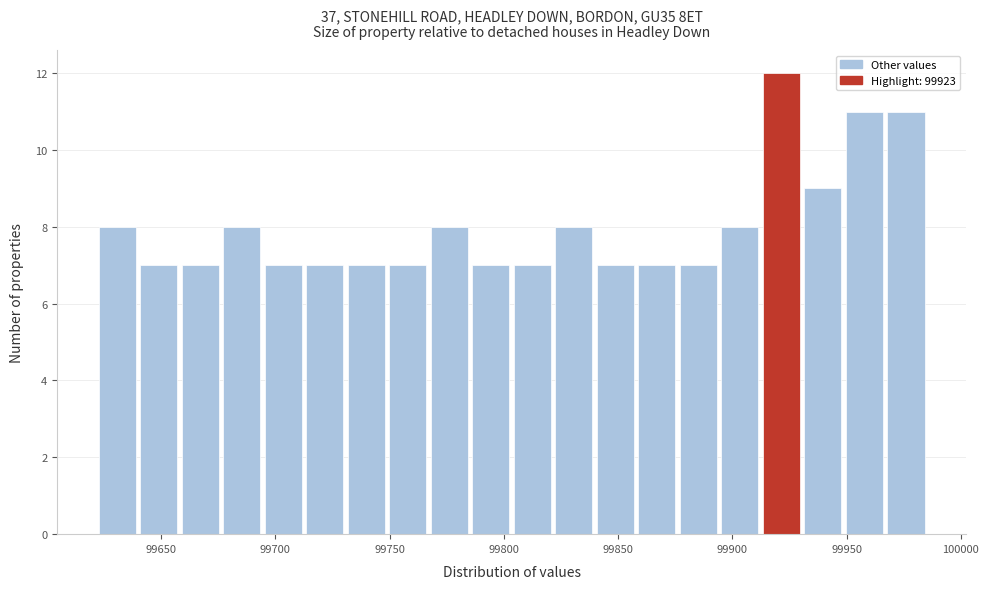

Read against the x-axis, roughly where is the centre of the tallest bar?

99920